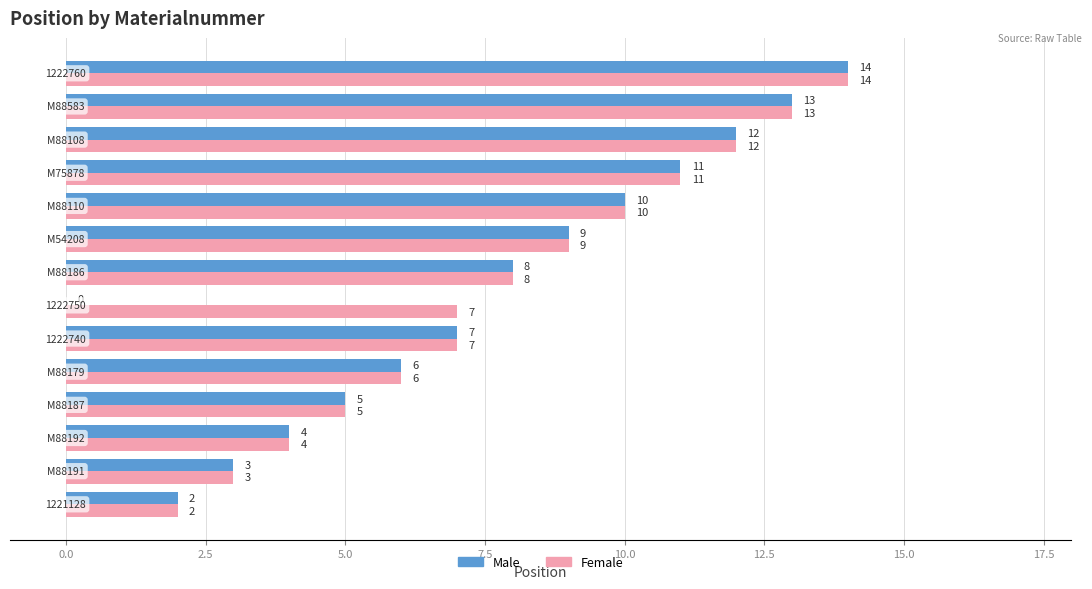

What is the sum of all Female values?

111